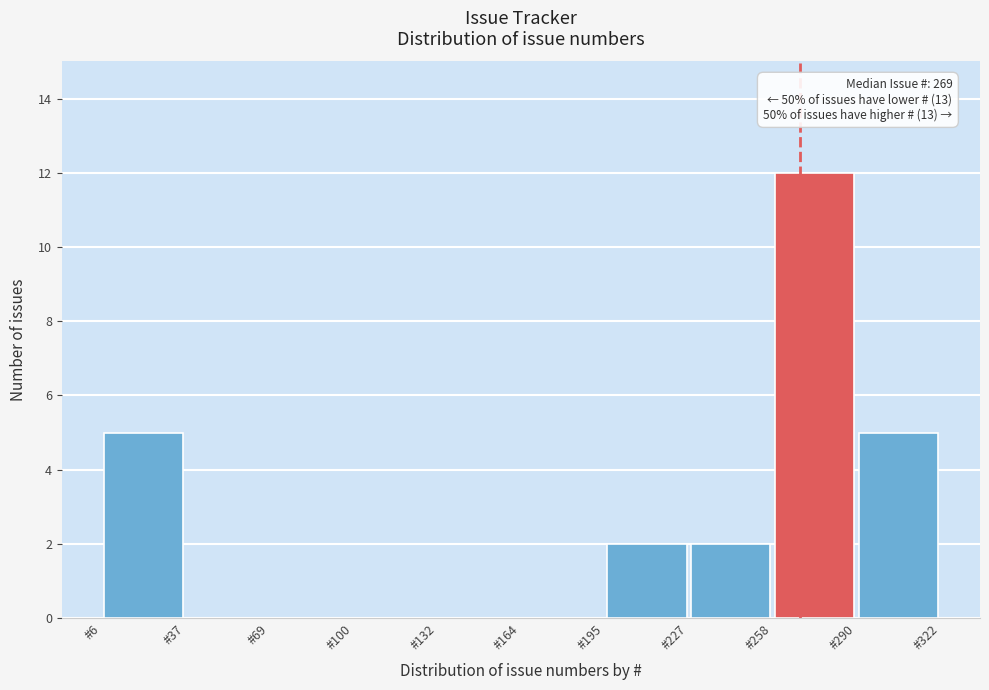

Over which range of the x-axis is the bar tallest?

260 to 290